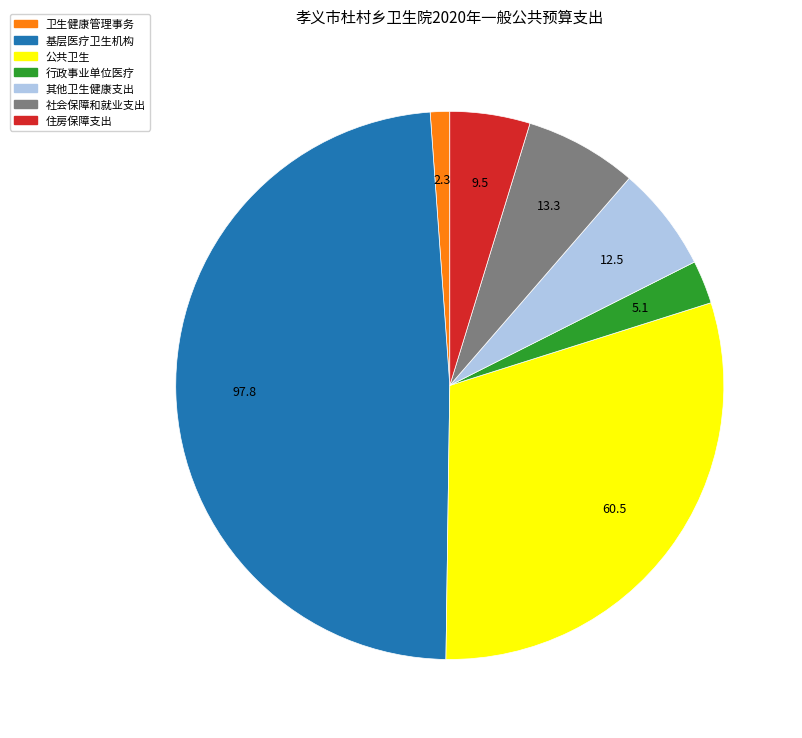

How many segments does this pie chart have?

7